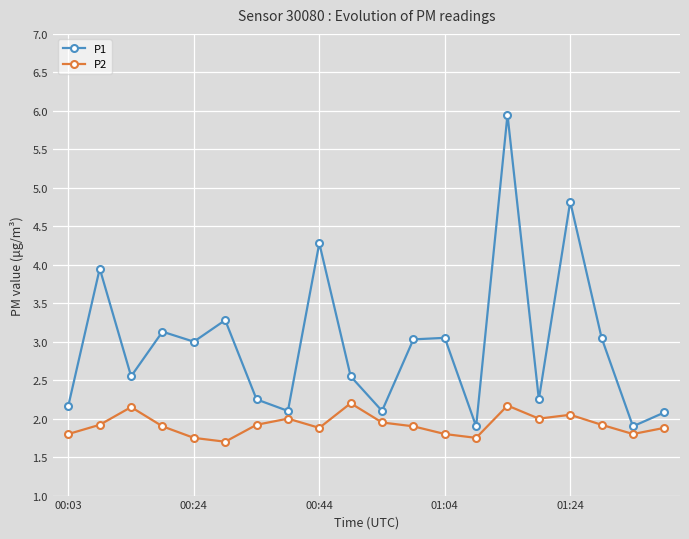

How many interior local peaks does the P1 series have?

7